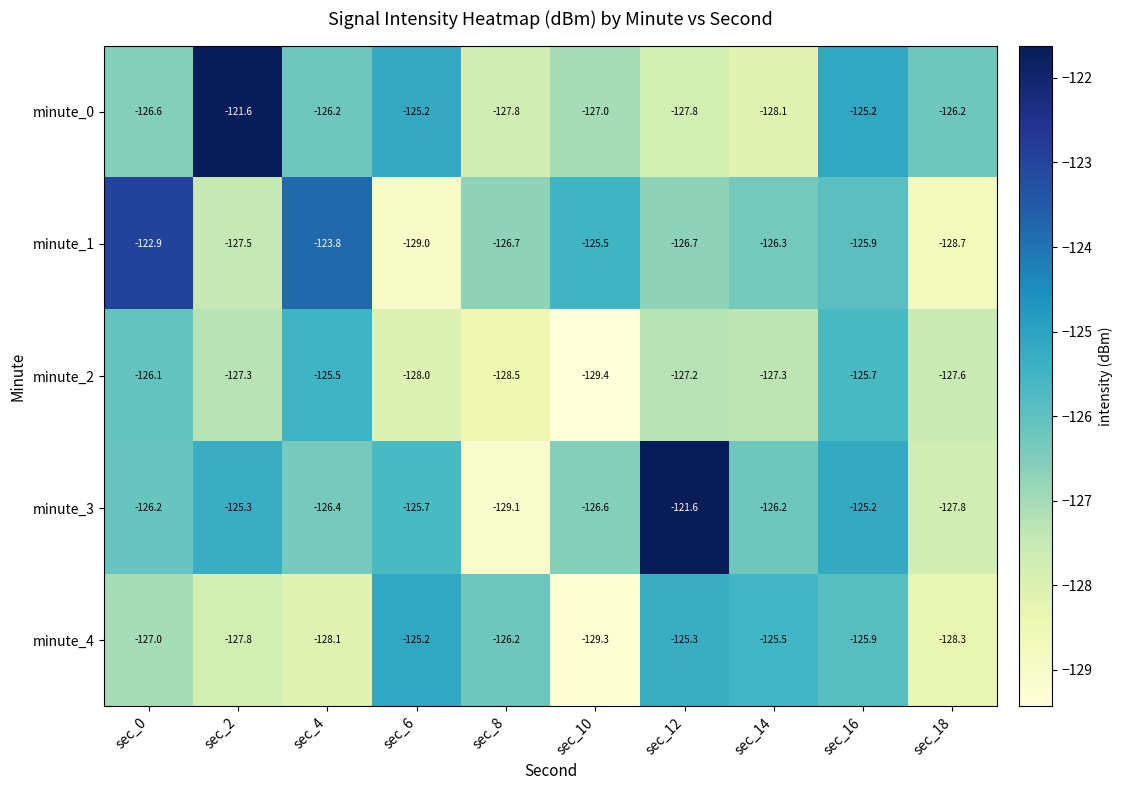

At sec_2, list the series in order from smallest to largest.

minute_4, minute_1, minute_2, minute_3, minute_0